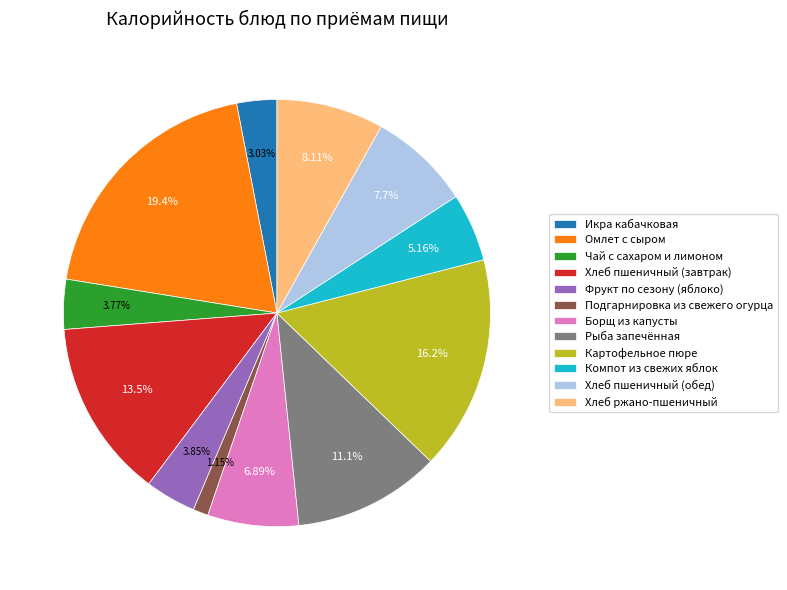

To the nearest percent, what is the difference between the largest and smallest slice percentages?

18%